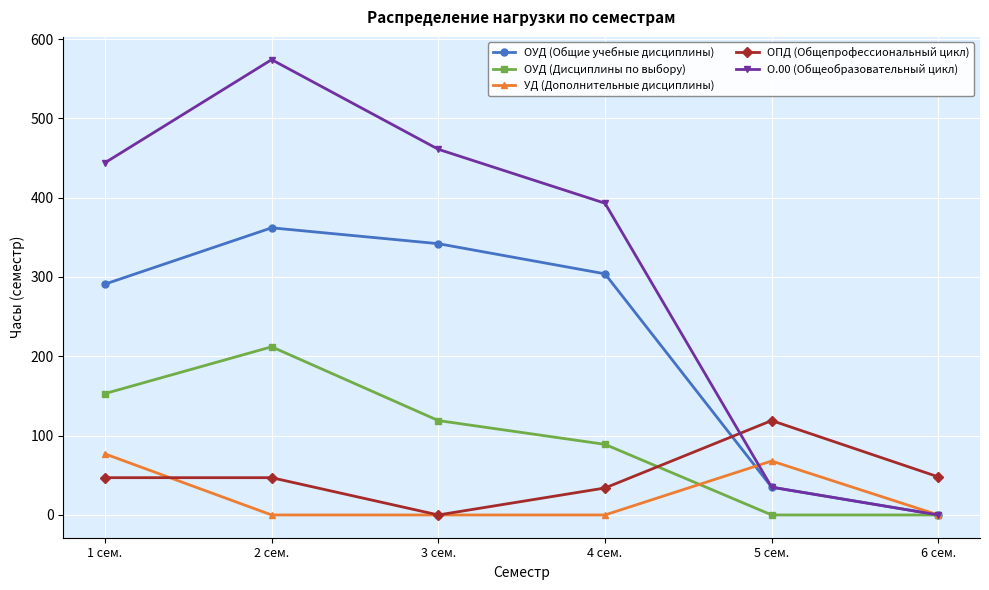

How many lines are shown in the chart?

5